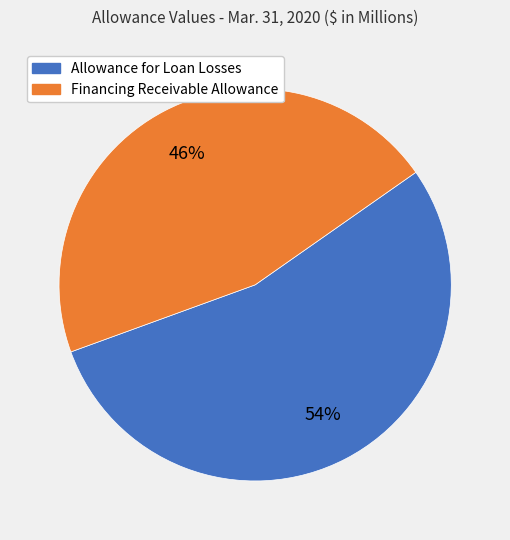

What is the majority slice?

Allowance for Loan Losses